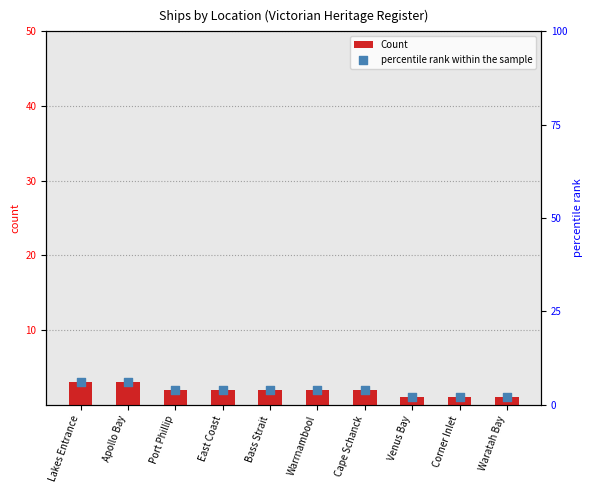

At which category is the sum across all series the highest?

Lakes Entrance